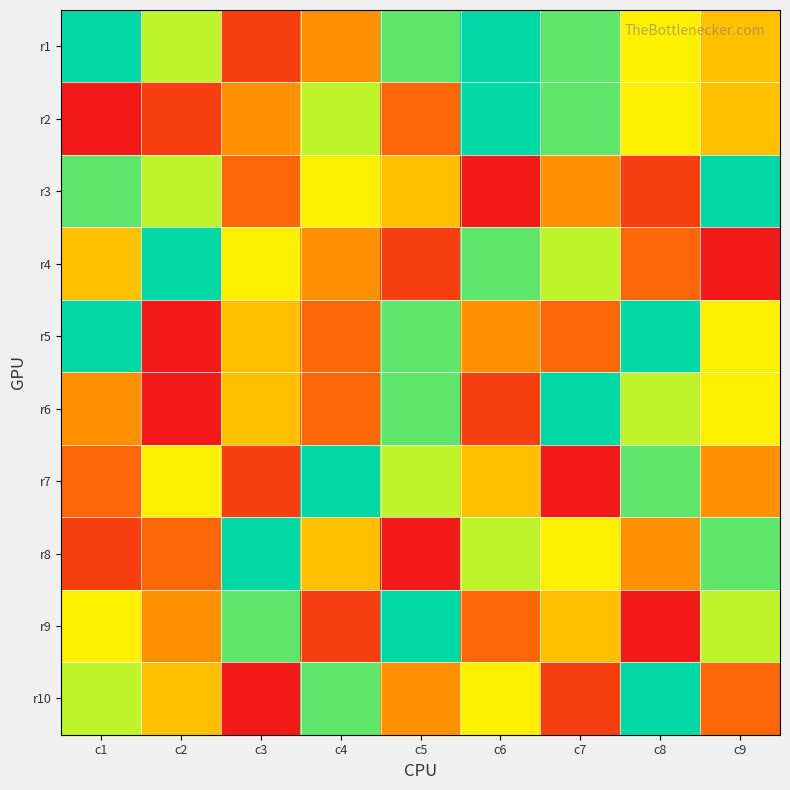

How many data points does each series have?

9